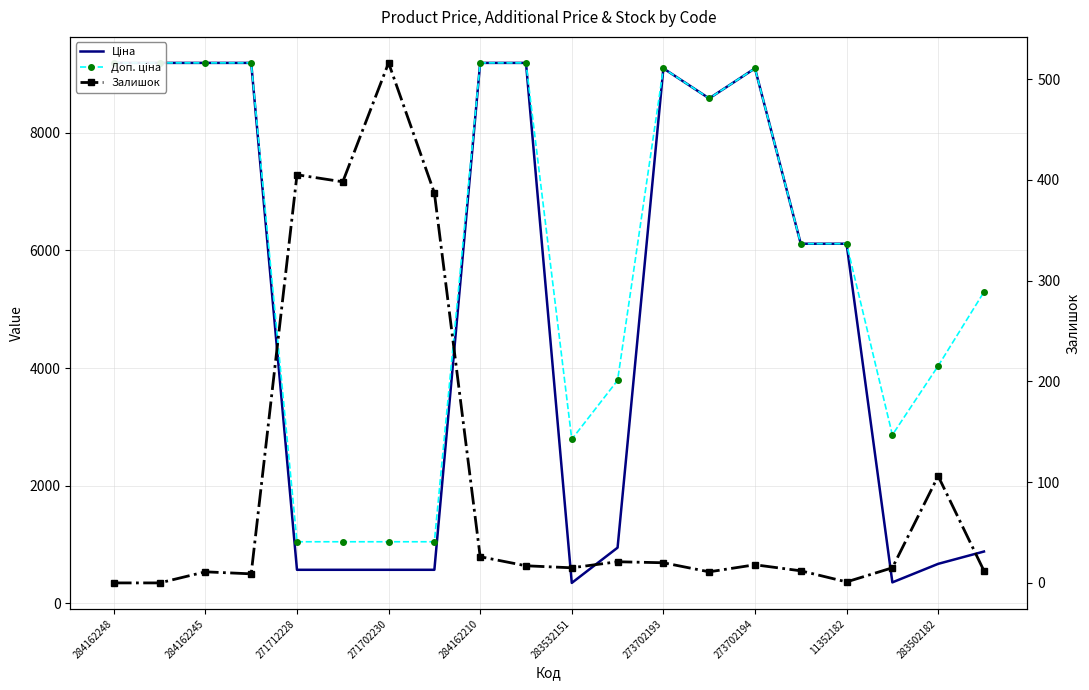

At 283532151, list the series in order from smallest to largest.

Залишок, Ціна, Доп. ціна